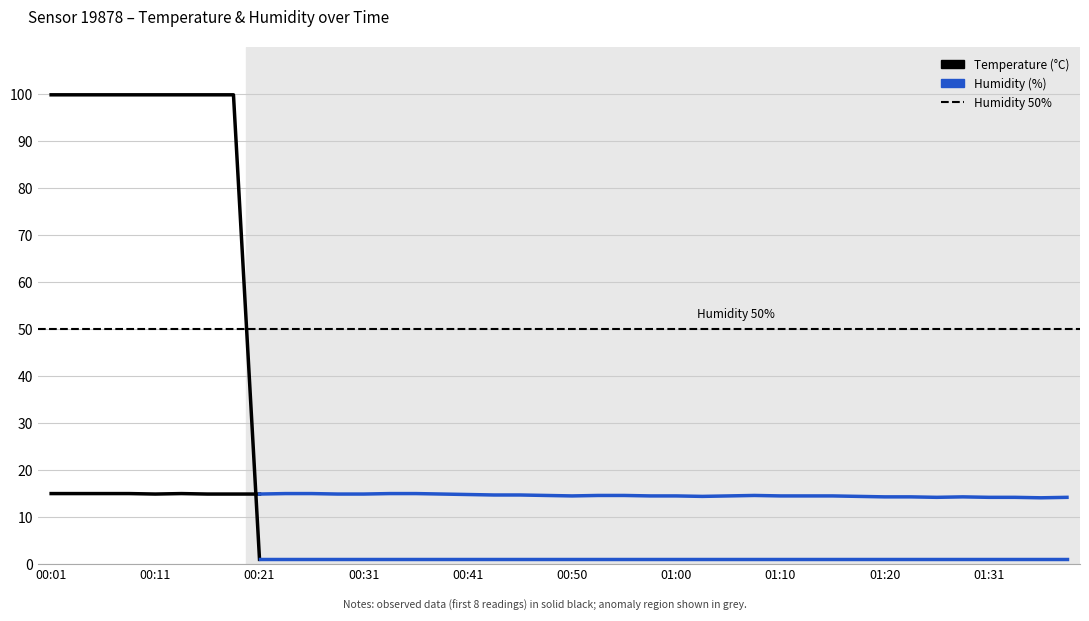

Is it true that humidity equals 1.0 at 01:05?

True